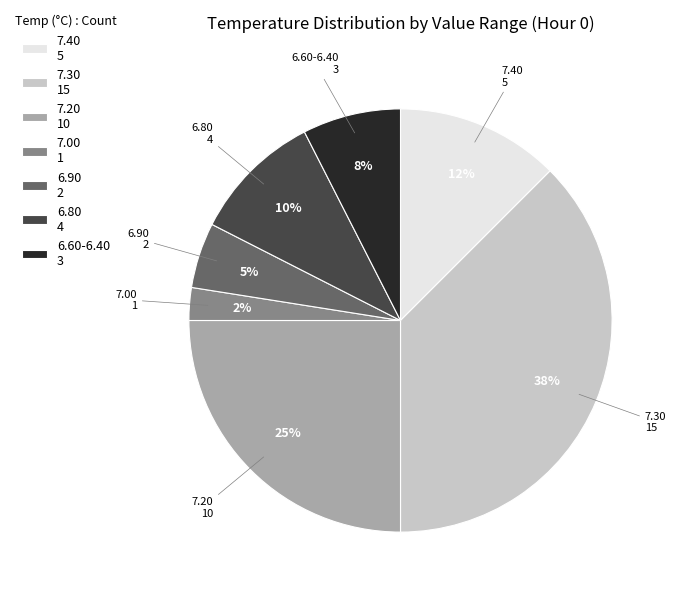

How many slices are in this pie chart?

7